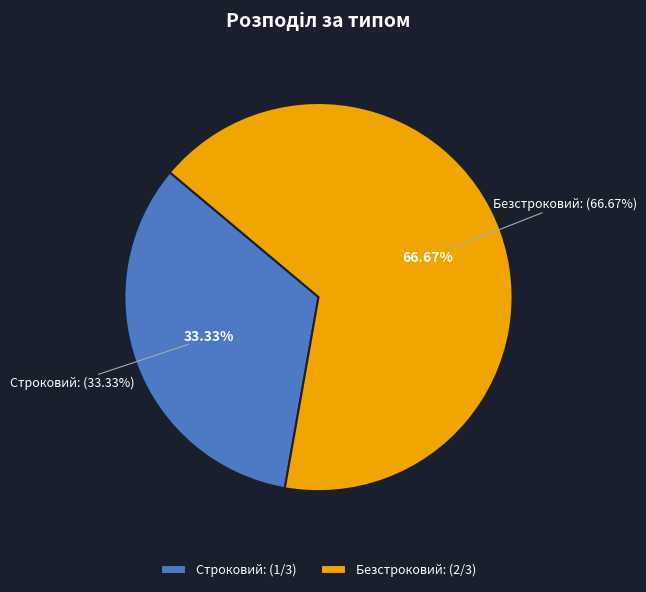

Which has a higher value, Строковий or Безстроковий?

Безстроковий